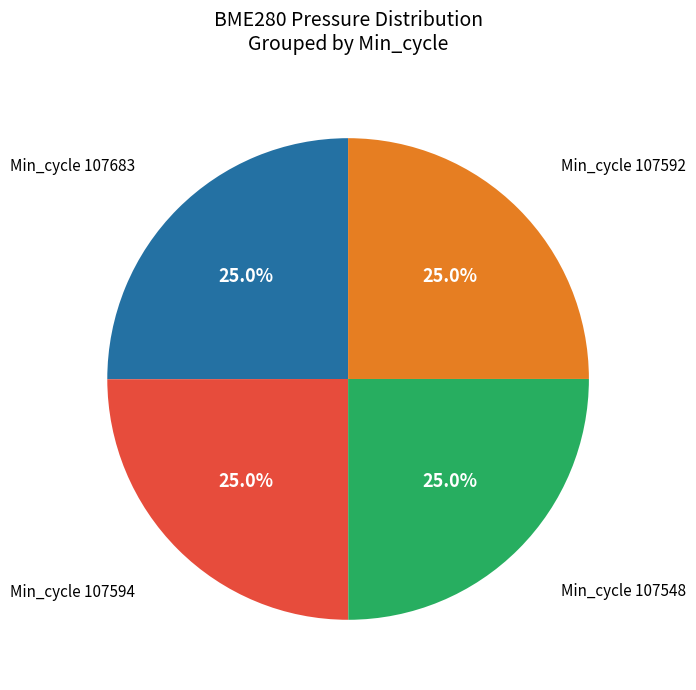

Is there any slice that represents more than half of the pie?

No